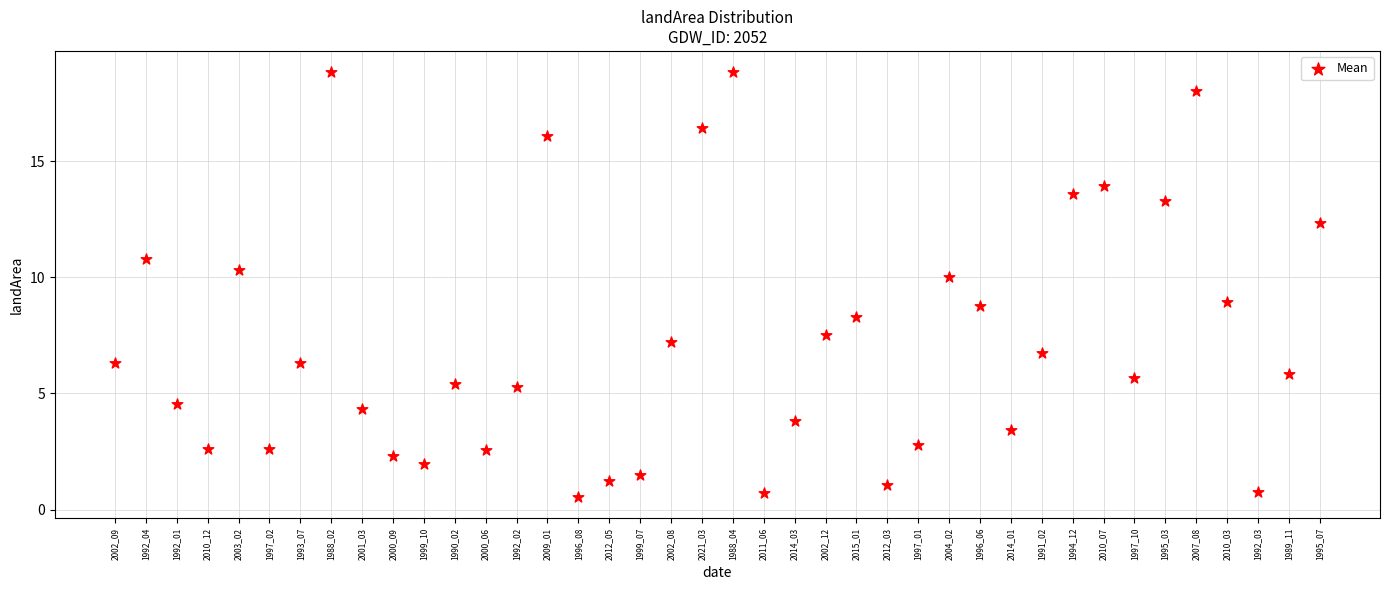

What is the range of Y values (max minus min)?

18.3